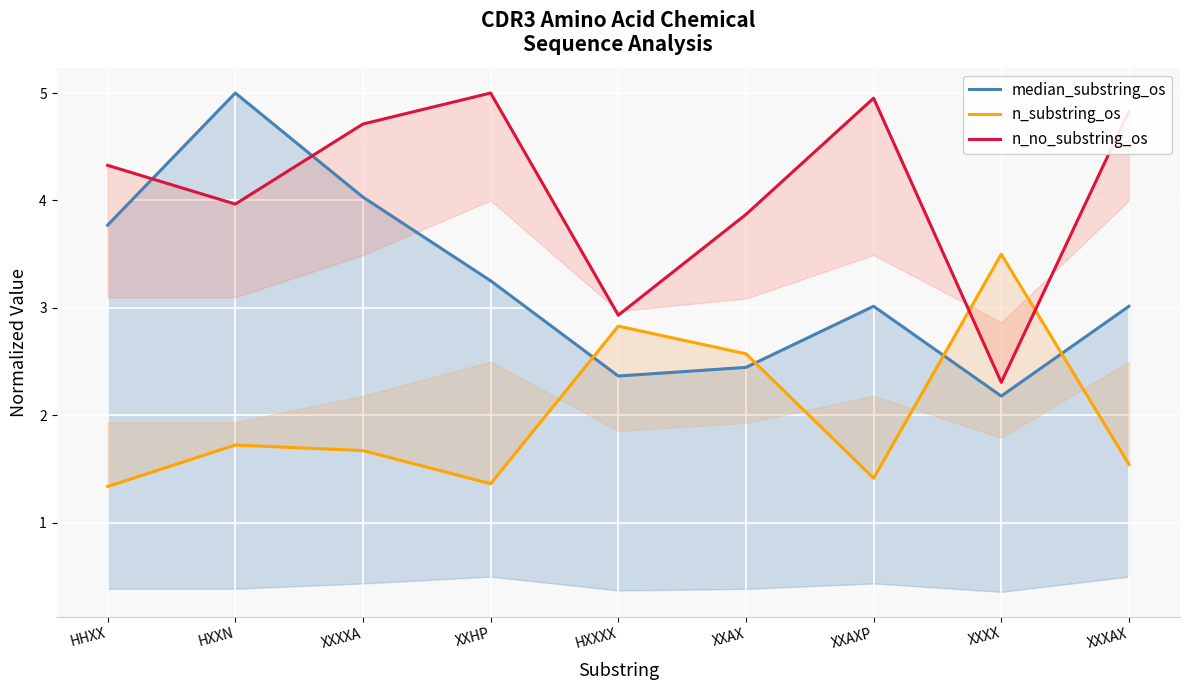

Reading left to right, list all the values displayed in this chart.

median_substring_os: 3.8	5.0	4.0	3.3	2.4	2.4	3.0	2.2	3.0
n_substring_os: 1.3	1.7	1.7	1.4	2.8	2.6	1.4	3.5	1.5
n_no_substring_os: 4.3	4.0	4.7	5.0	2.9	3.9	5.0	2.3	4.8